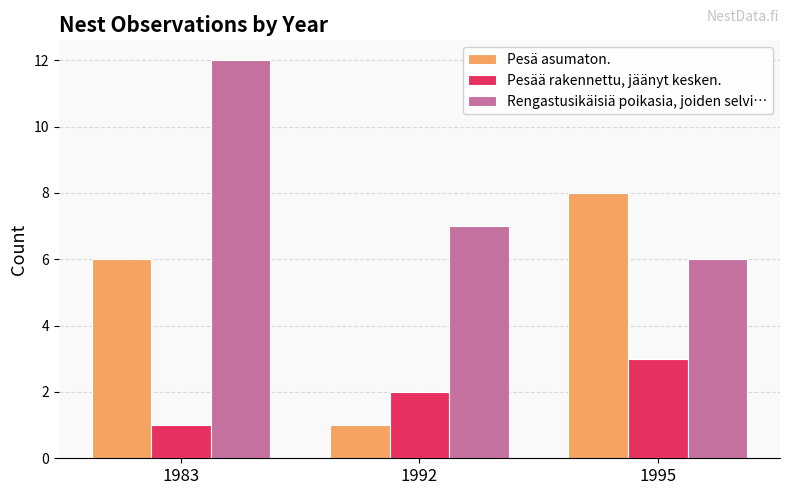

What is the approximate value of Rengastusikäisiä poikasia, joiden selvi… at 1992?

7